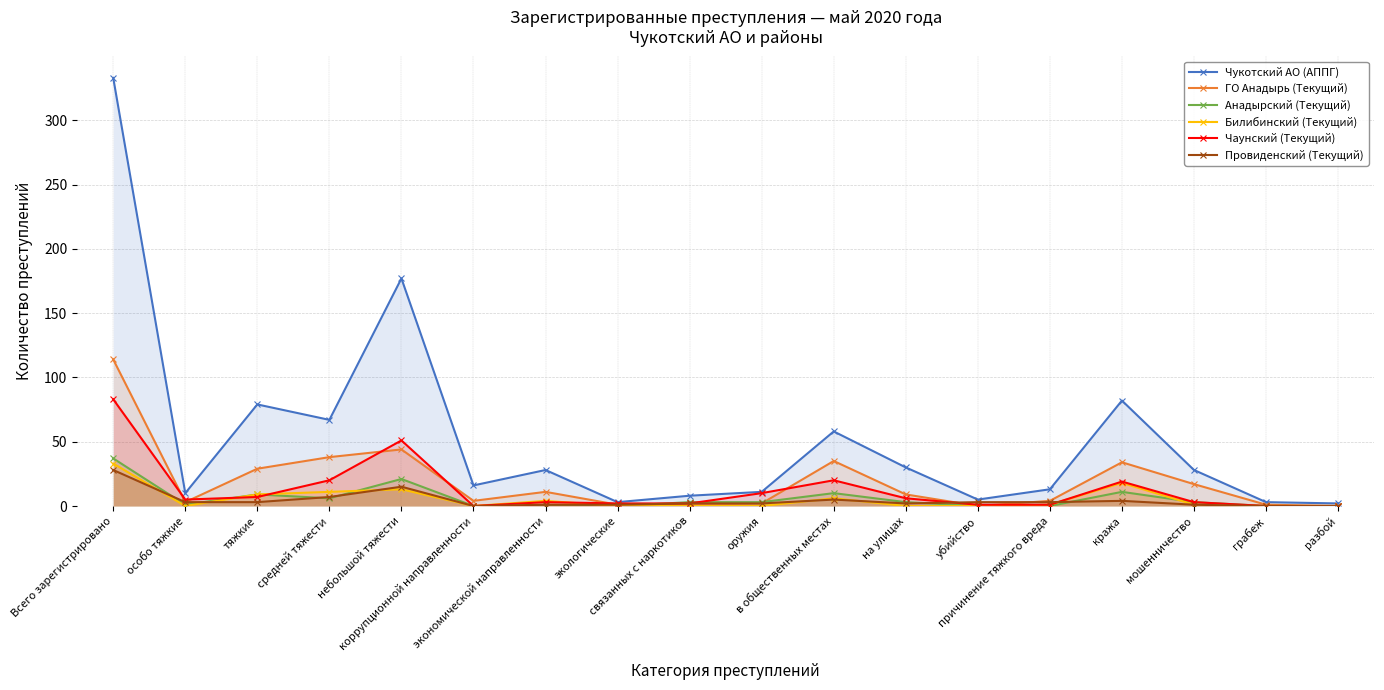

Between коррупционной направленности and мошенничество, which series saw the biggest shift?

ГО Анадырь (Текущий)